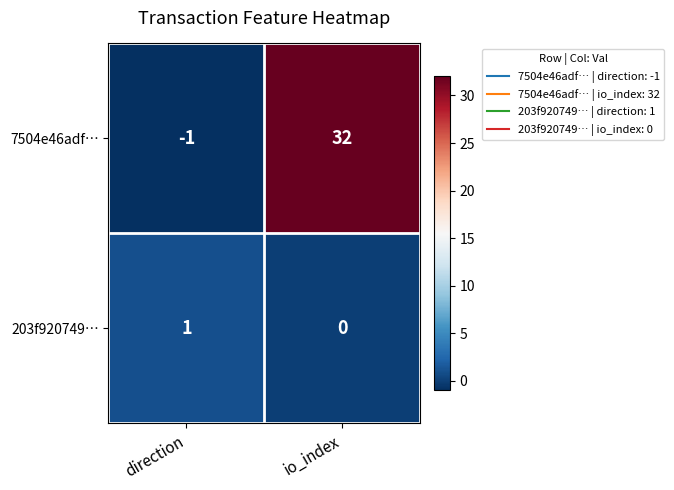

The value of 203f920749… at io_index is -1. True or false?

False